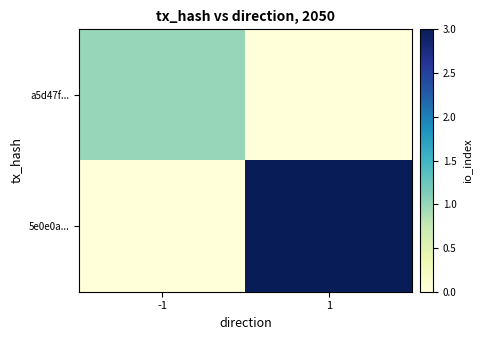

Reading left to right, extract all data points from this chart.

a5d47f...: -1=1	1=0
5e0e0a...: -1=0	1=3